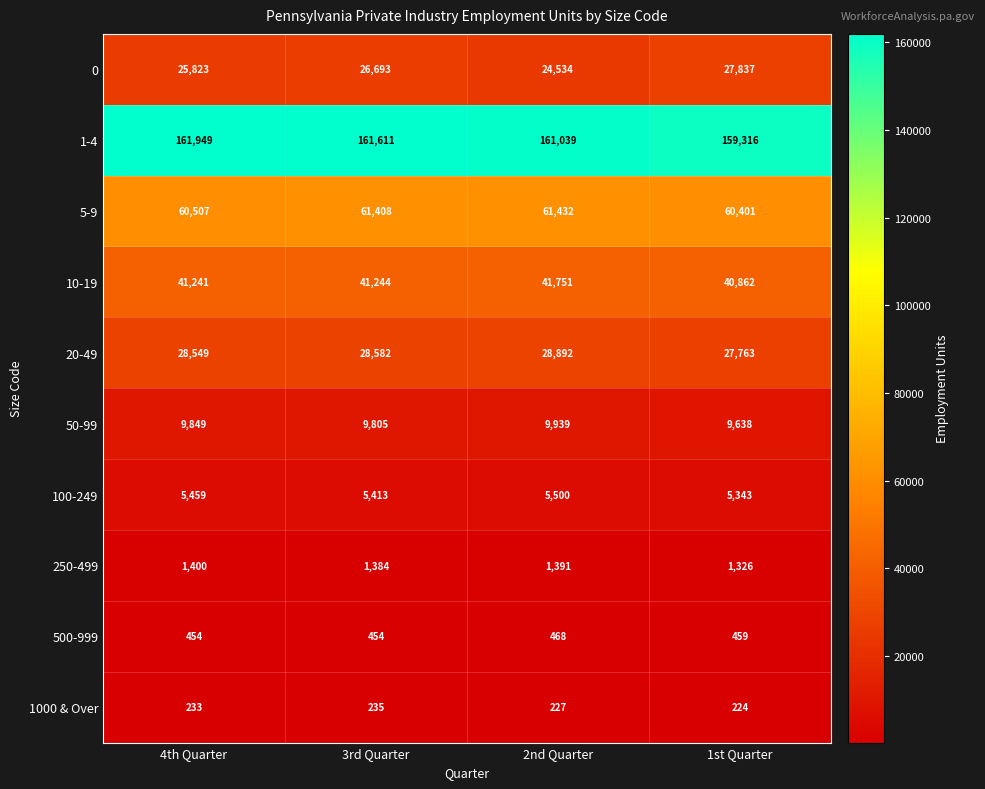

Which series has the largest range (max minus min)?

0